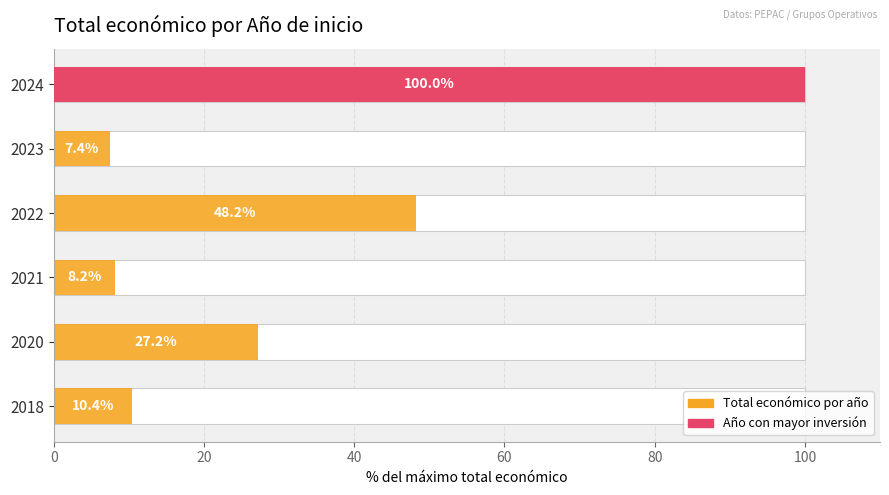

What is the change in value from 2022 to 2023?

-40.8